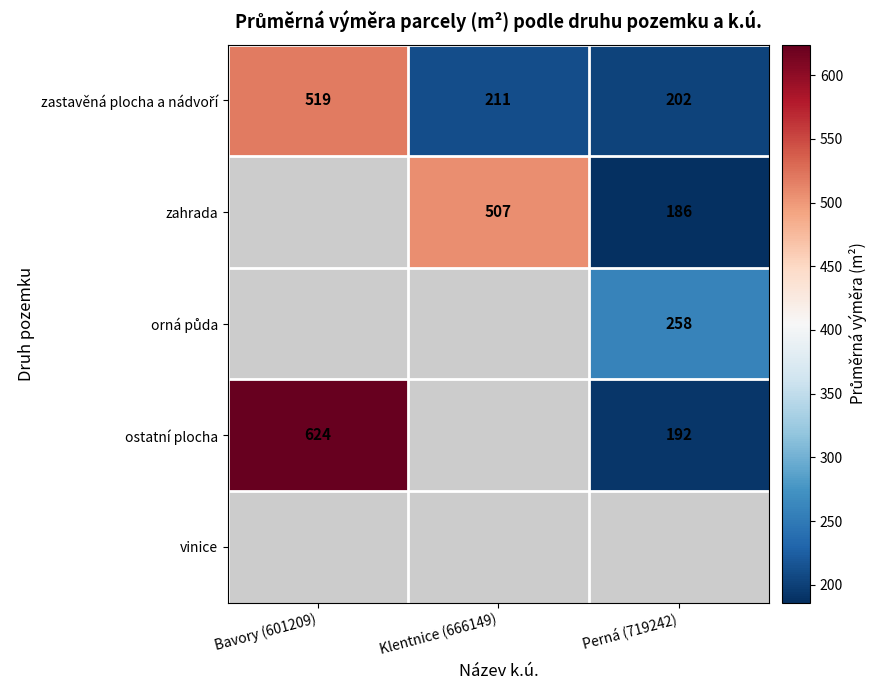

What is the sum of the ostatní plocha values at Bavory (601209) and Perná (719242)?

816